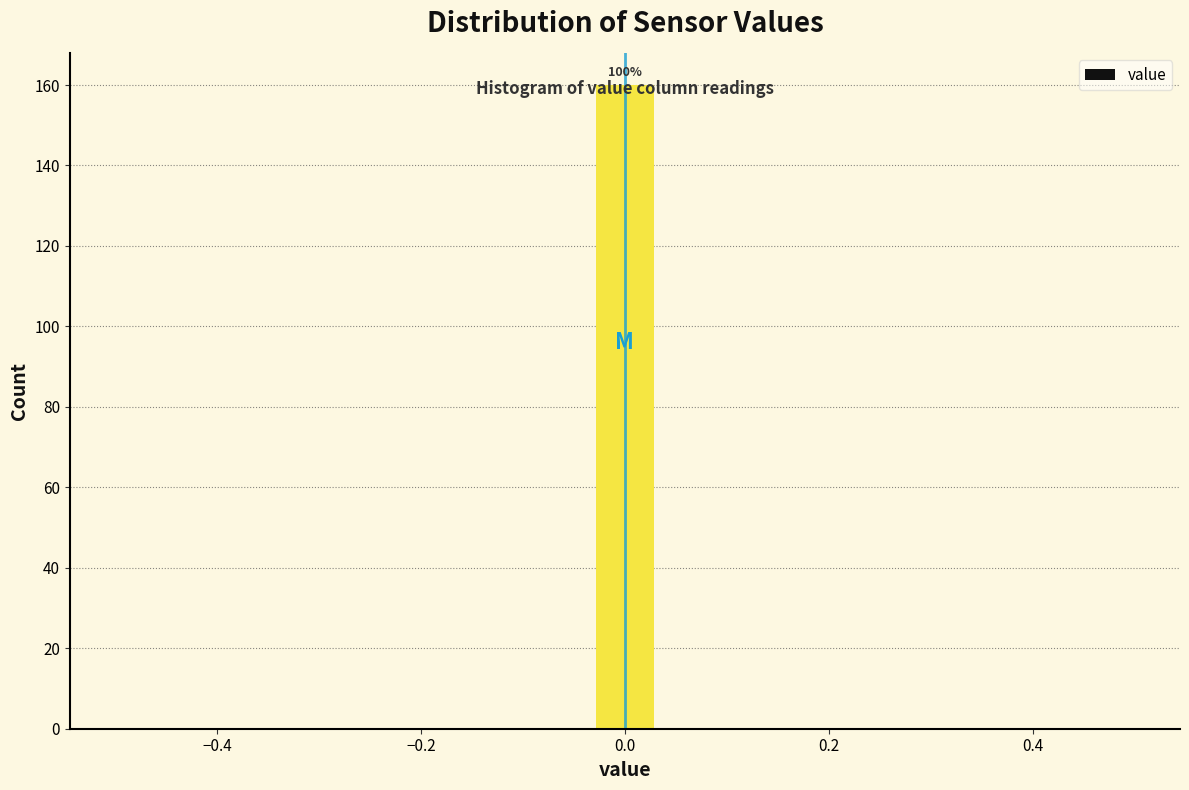

Read against the x-axis, roughly where is the centre of the tallest bar?

0.00